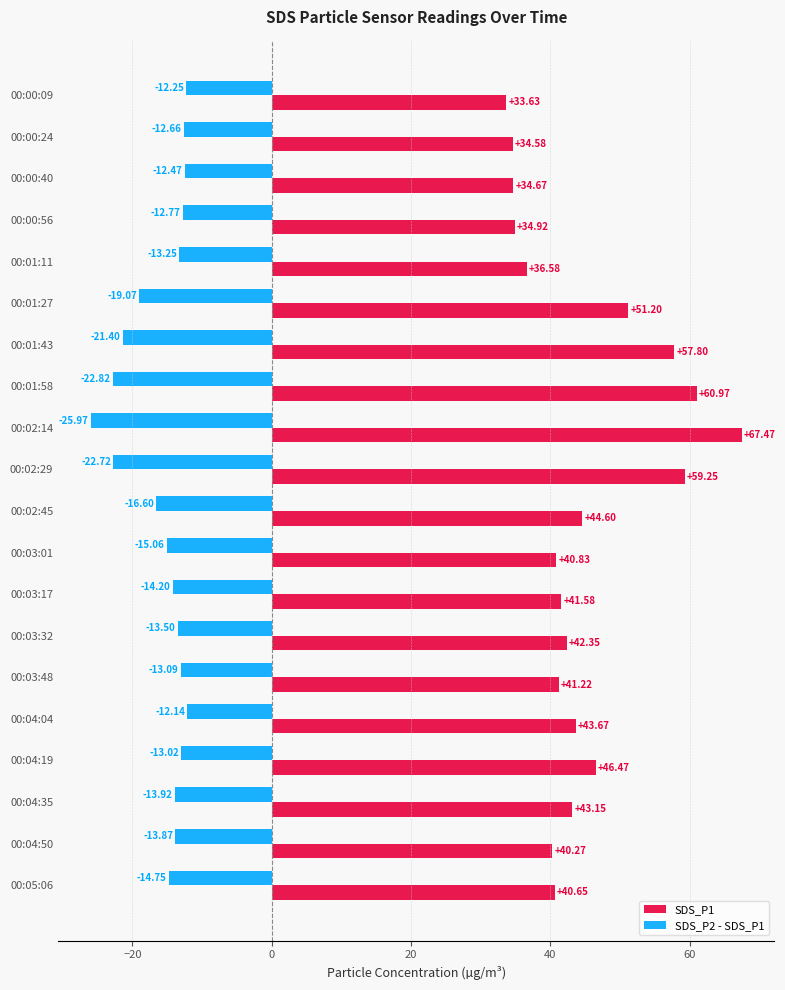

Which series changed the most between 00:00:40 and 00:03:01?

SDS_P1